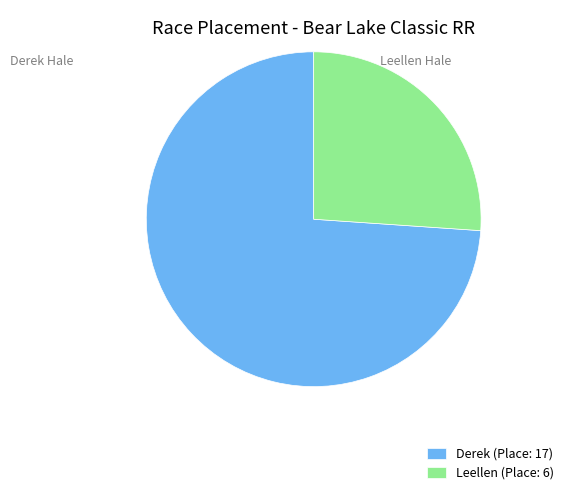

Which has a higher value, Derek or Leellen?

Derek